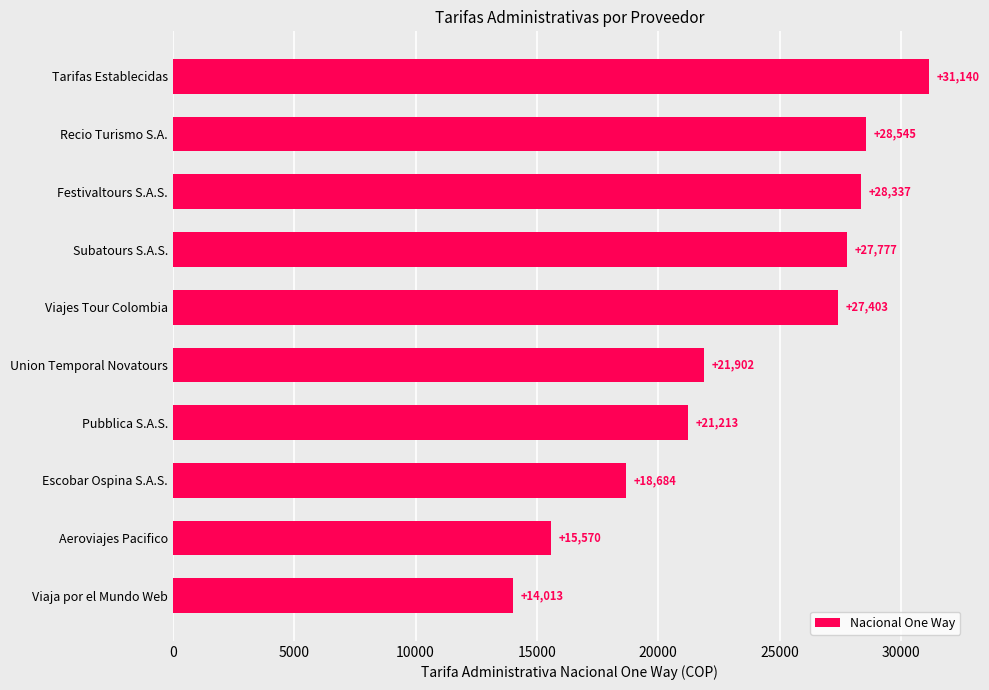

What position from the top is Recio Turismo S.A.?

2